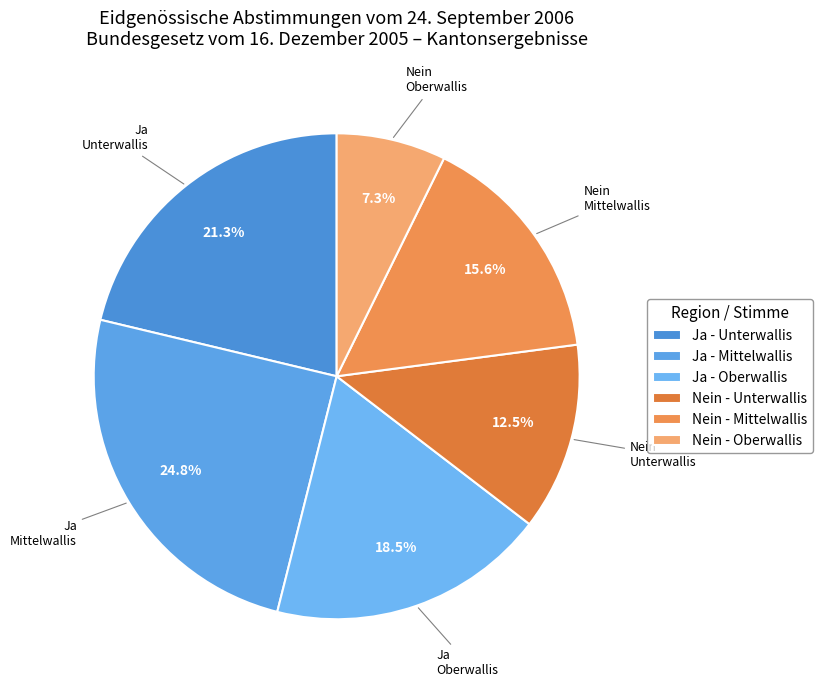

What is the largest slice in the pie chart?

Ja - Mittelwallis